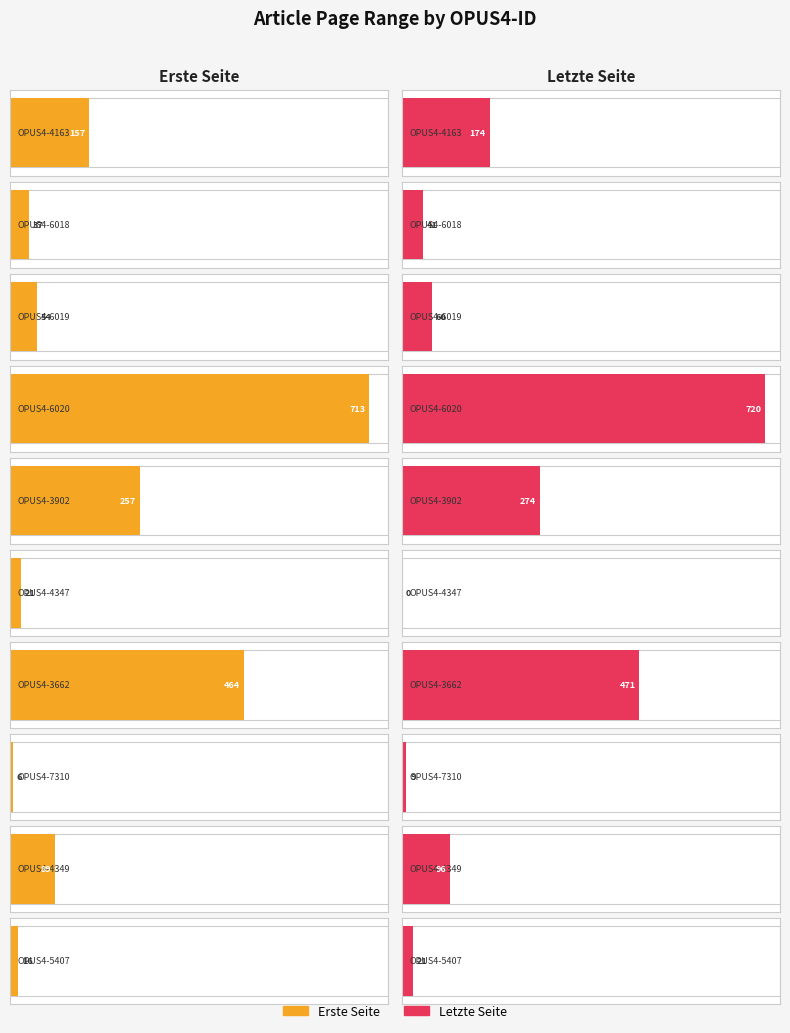

How many bars are there in total?

20